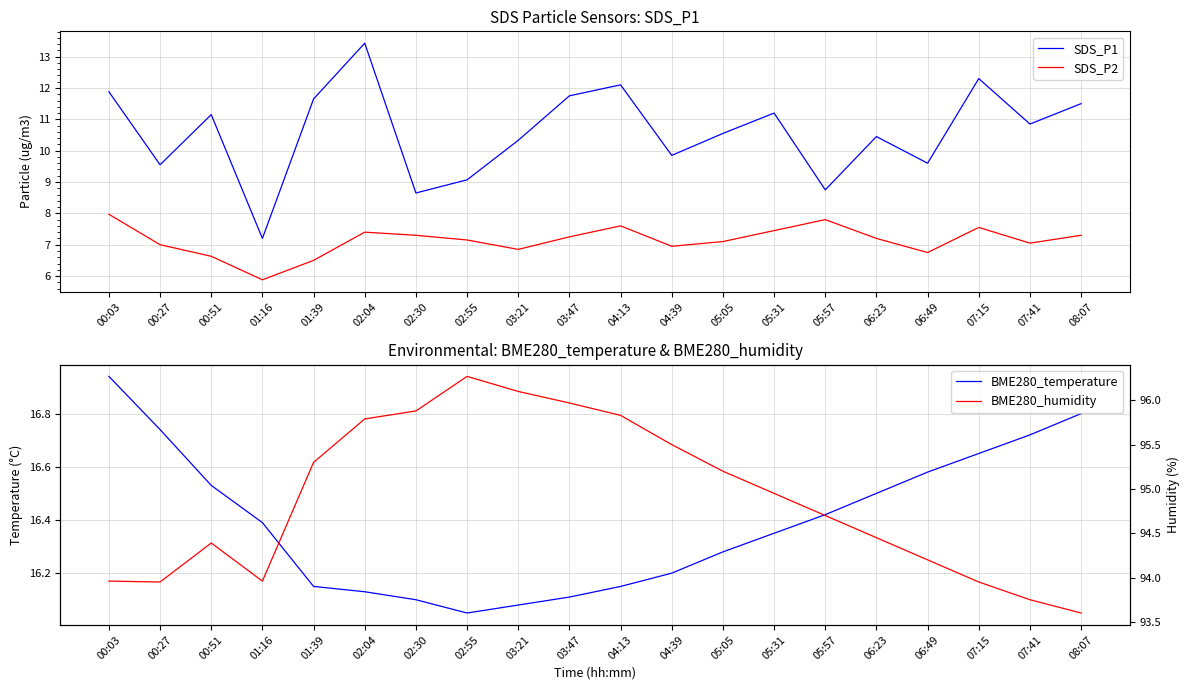

Reading left to right, list all the values displayed in this chart.

SDS_P1: 00:03=11.9	00:27=9.6	00:51=11.2	01:16=7.2	01:39=11.7	02:04=13.4	02:30=8.7	02:55=9.1	03:21=10.3	03:47=11.8	04:13=12.1	04:39=9.8	05:05=10.6	05:31=11.2	05:57=8.8	06:23=10.4	06:49=9.6	07:15=12.3	07:41=10.8	08:07=11.5
SDS_P2: 00:03=8.0	00:27=7.0	00:51=6.6	01:16=5.9	01:39=6.5	02:04=7.4	02:30=7.3	02:55=7.2	03:21=6.8	03:47=7.2	04:13=7.6	04:39=7.0	05:05=7.1	05:31=7.5	05:57=7.8	06:23=7.2	06:49=6.8	07:15=7.5	07:41=7.0	08:07=7.3
BME280_temperature: 00:03=16.9	00:27=16.7	00:51=16.5	01:16=16.4	01:39=16.1	02:04=16.1	02:30=16.1	02:55=16.1	03:21=16.1	03:47=16.1	04:13=16.1	04:39=16.2	05:05=16.3	05:31=16.4	05:57=16.4	06:23=16.5	06:49=16.6	07:15=16.6	07:41=16.7	08:07=16.8
BME280_humidity: 00:03=94.0	00:27=94.0	00:51=94.4	01:16=94.0	01:39=95.3	02:04=95.8	02:30=95.9	02:55=96.3	03:21=96.1	03:47=96.0	04:13=95.8	04:39=95.5	05:05=95.2	05:31=95.0	05:57=94.7	06:23=94.5	06:49=94.2	07:15=94.0	07:41=93.8	08:07=93.6